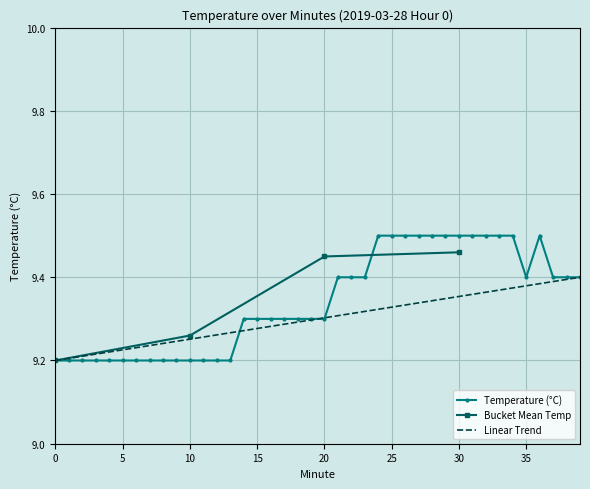

What is the difference between the values at 35 and 8?

0.2